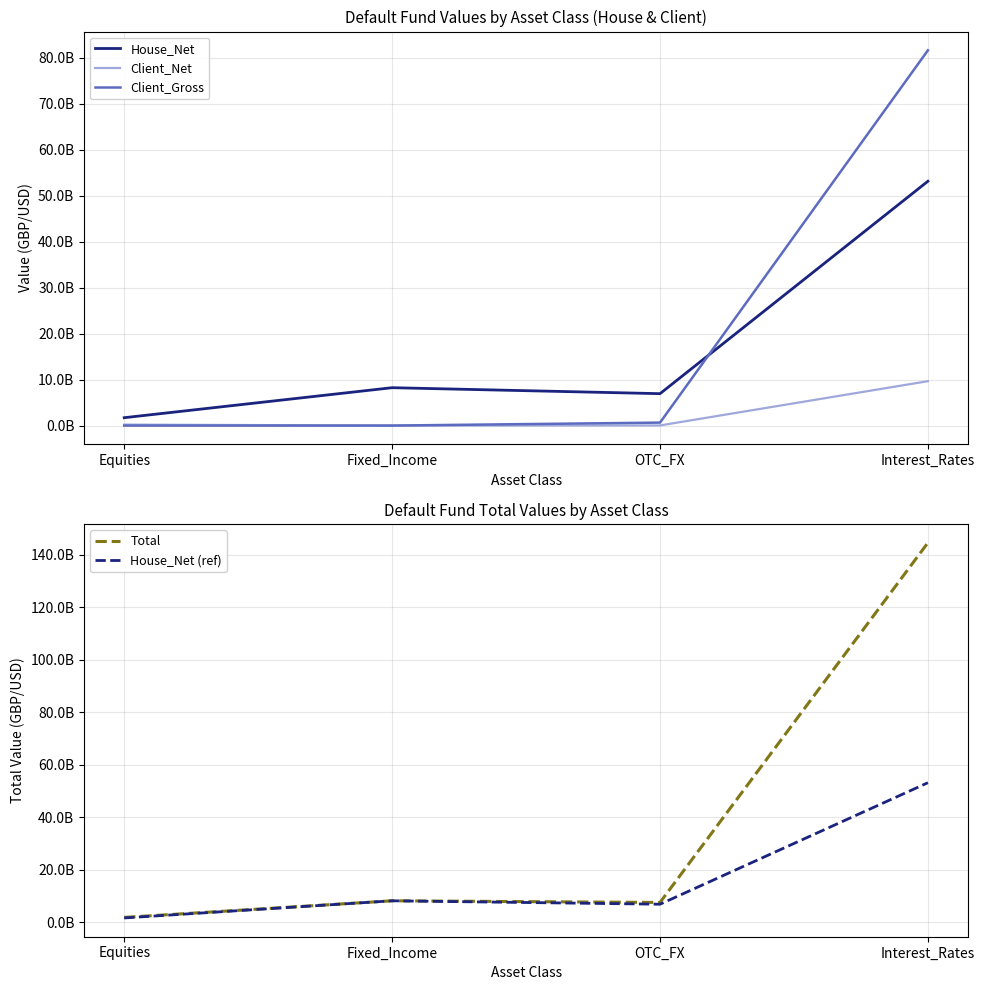

True or false: Client_Net and Client_Gross cross at least once.

False